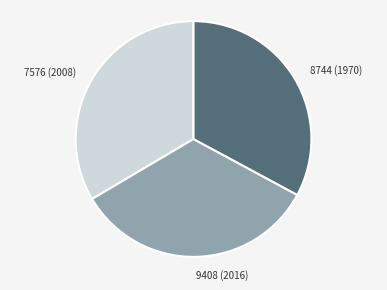

Count the number of slices in the pie.

3